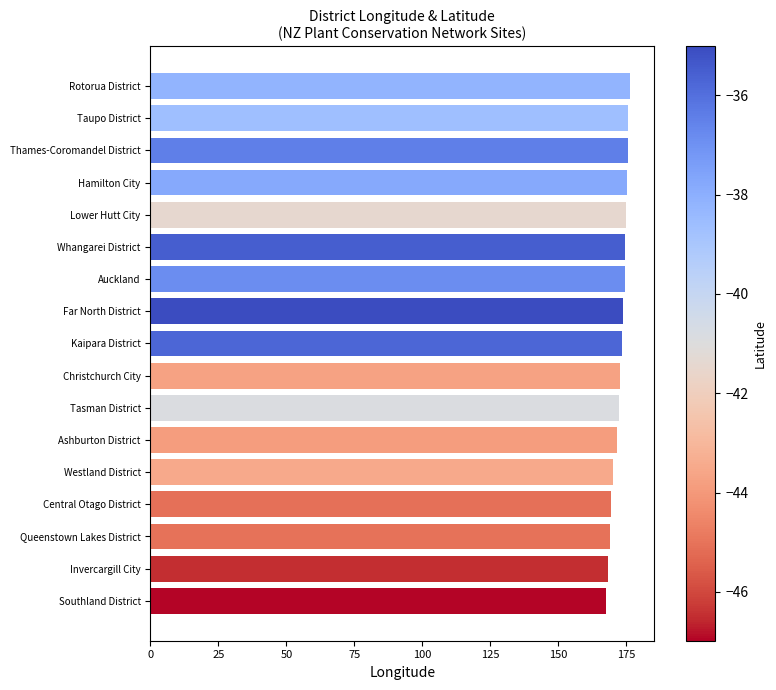

What is the smallest value displayed?

167.7